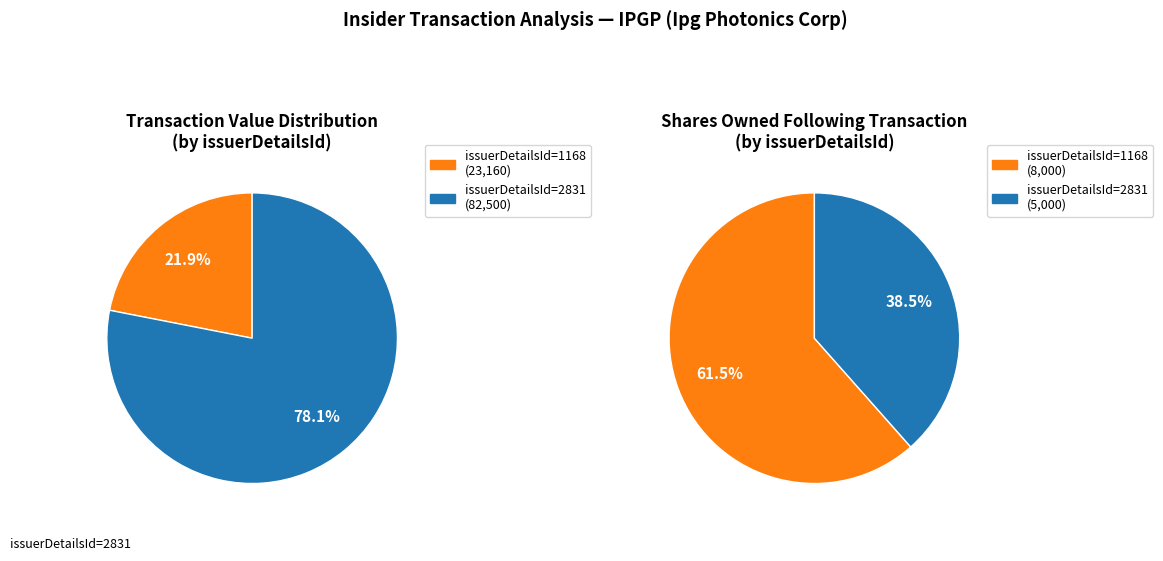

To the nearest percent, what portion does 0 represent?

22%